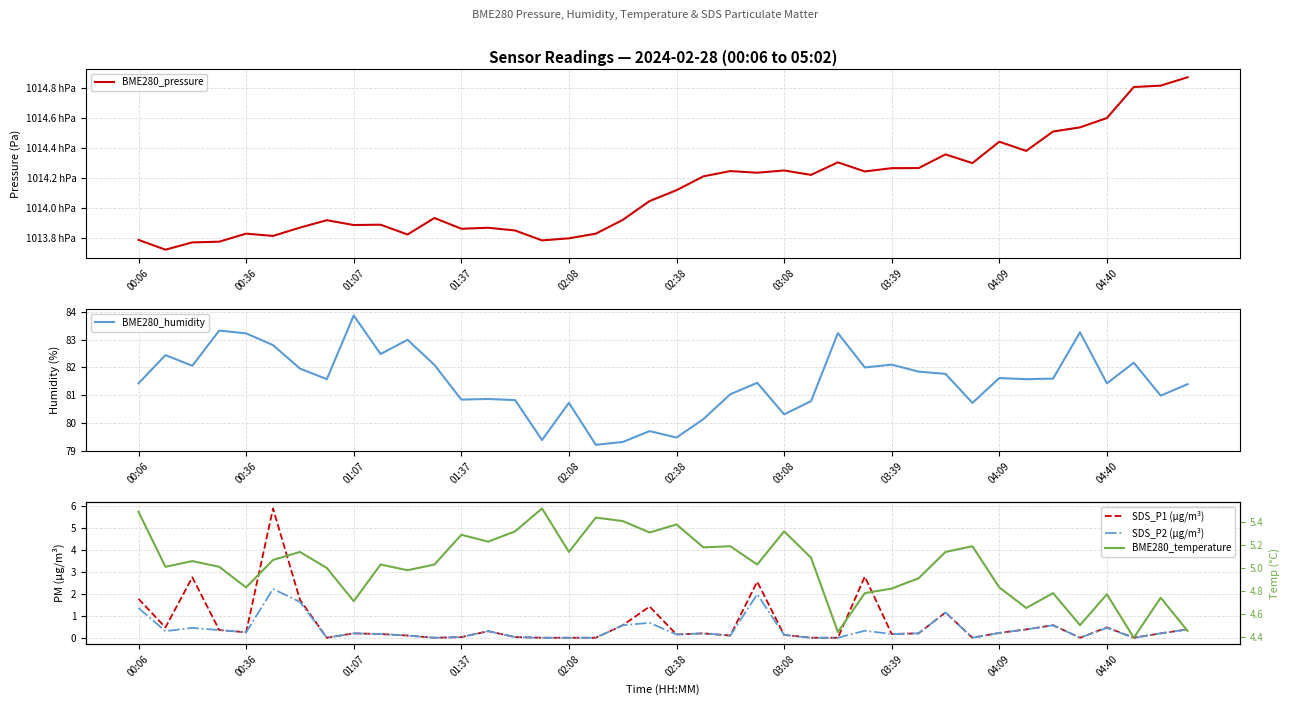

At 00:06, list the series in order from smallest to largest.

SDS_P2 (µg/m³), SDS_P1 (µg/m³), BME280_temperature, BME280_humidity, BME280_pressure